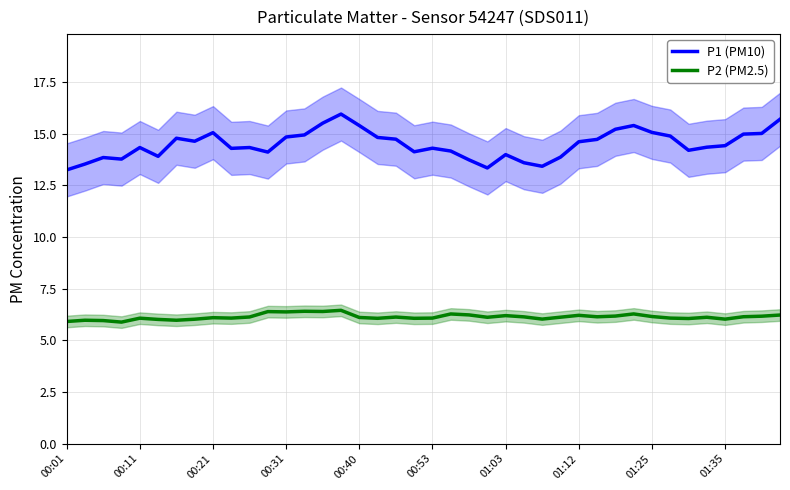

True or false: P1 (PM10) has a value of 8.1 at 00:31.

False